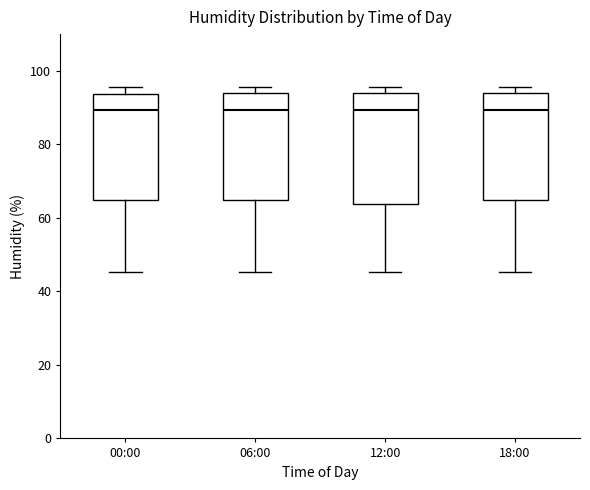

Reading left to right, transcribe this box plot: for each box, give where its median line is, the range the box spans, and where its two whiskers end, as read against the y-axis. The values are not printed on the chart, so give them approximately, as read against the axis.

00:00: median 90, box 64 to 94, whiskers 46 to 96
06:00: median 90, box 64 to 94, whiskers 46 to 96
12:00: median 90, box 64 to 94, whiskers 46 to 96
18:00: median 90, box 64 to 94, whiskers 46 to 96